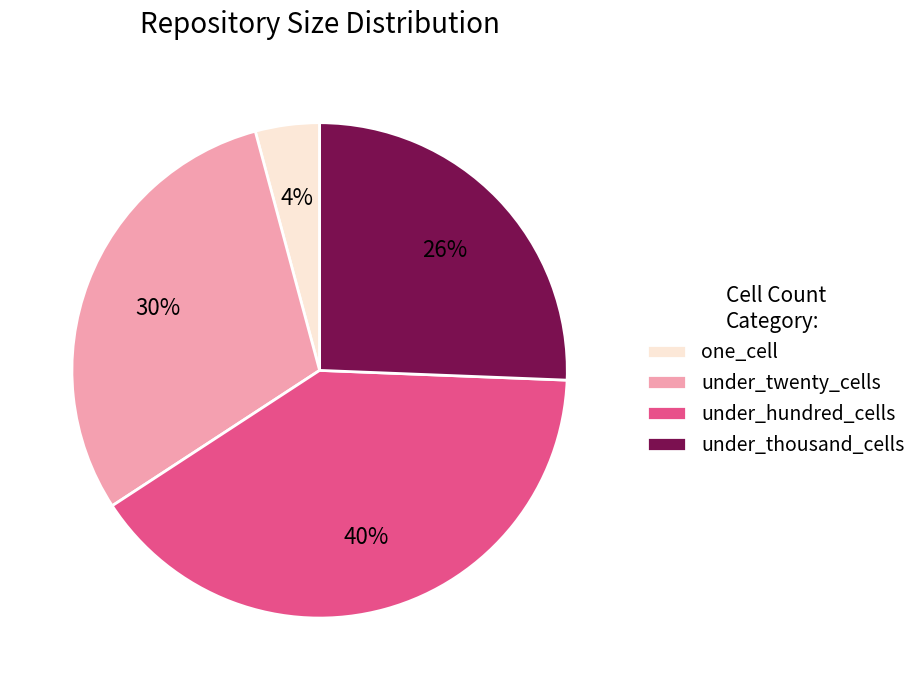

Which slice is the largest?

under_hundred_cells